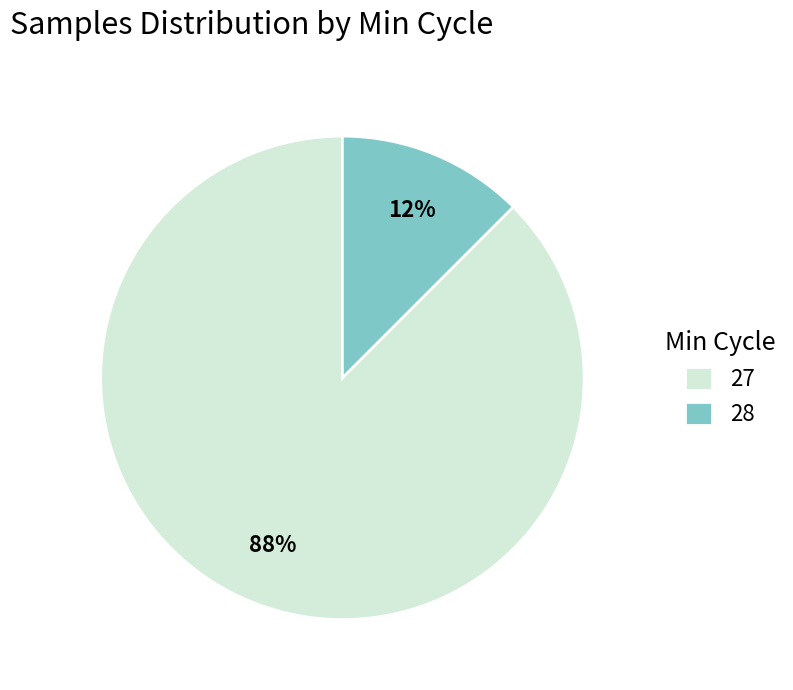

Is the sum of 28 and 27 greater than half?

Yes